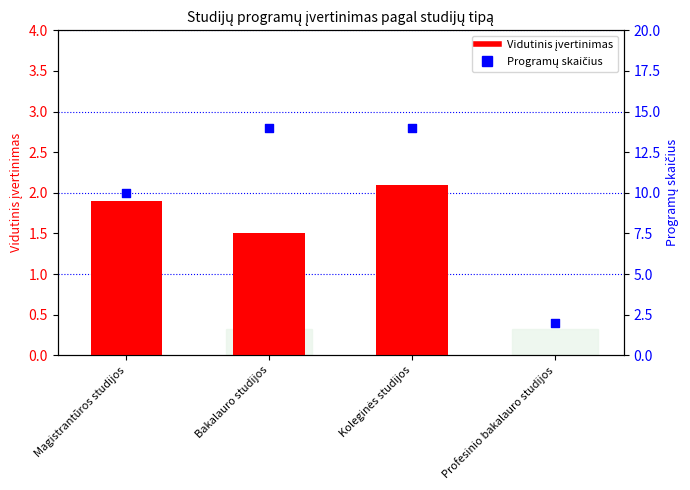

Which series has the largest Y range (max minus min)?

Programų skaičius